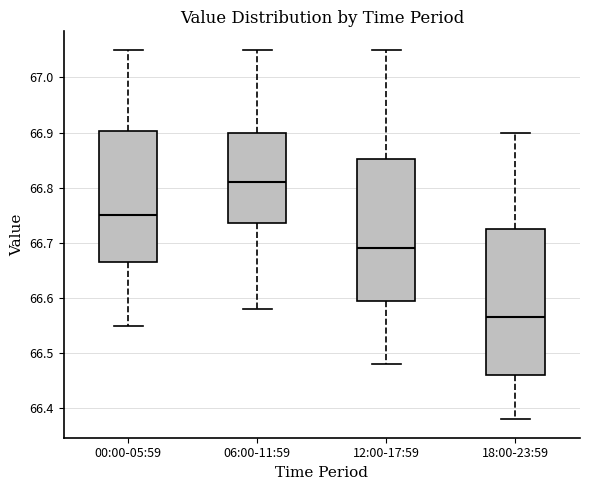

Which box has the highest median line?

06:00-11:59